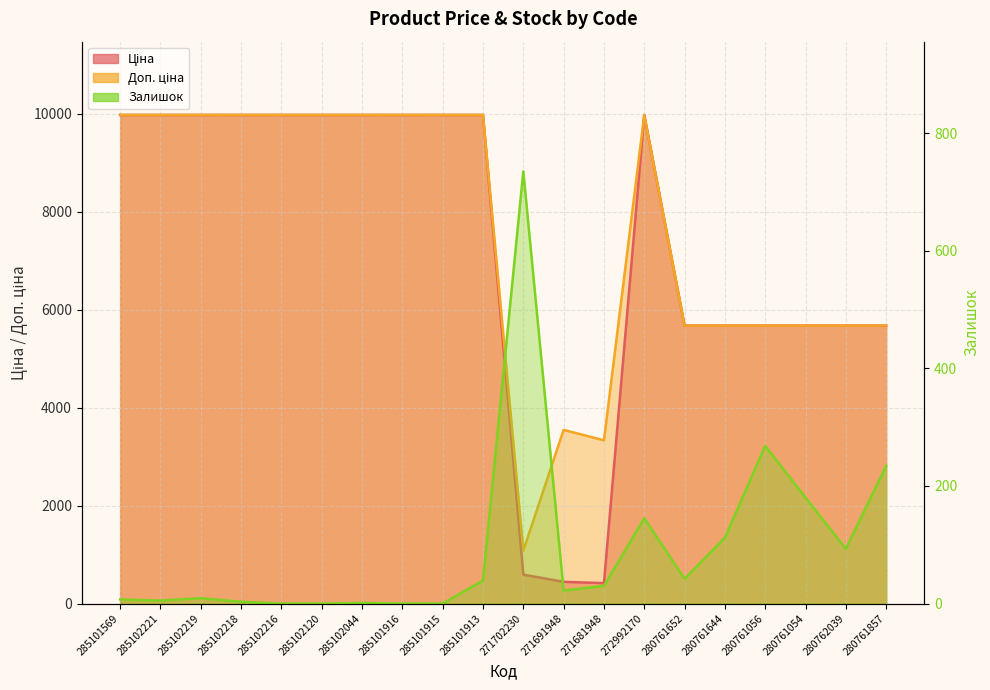

List the series in order of their peak value, lowest first.

Залишок, Ціна, Доп. ціна